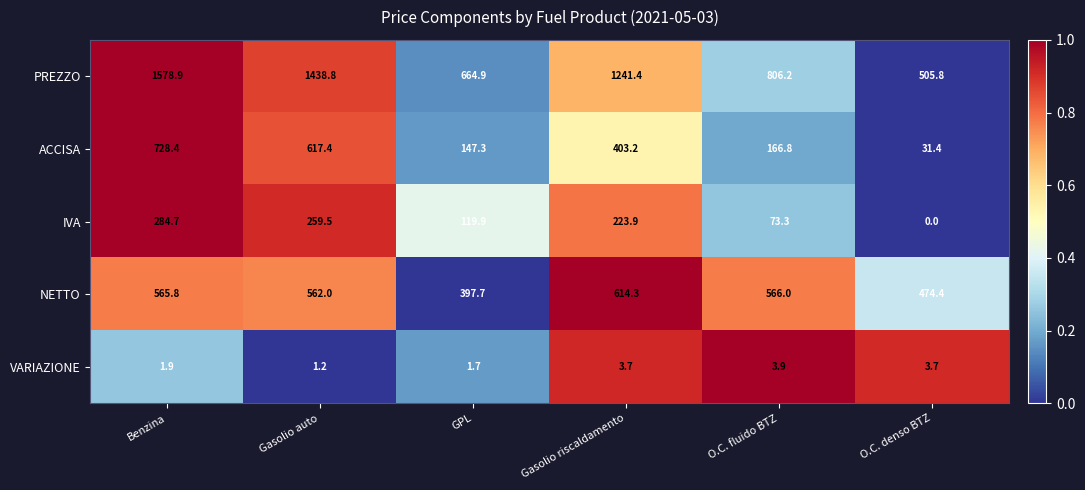

Which label corresponds to the smallest value in the chart?

O.C. denso BTZ